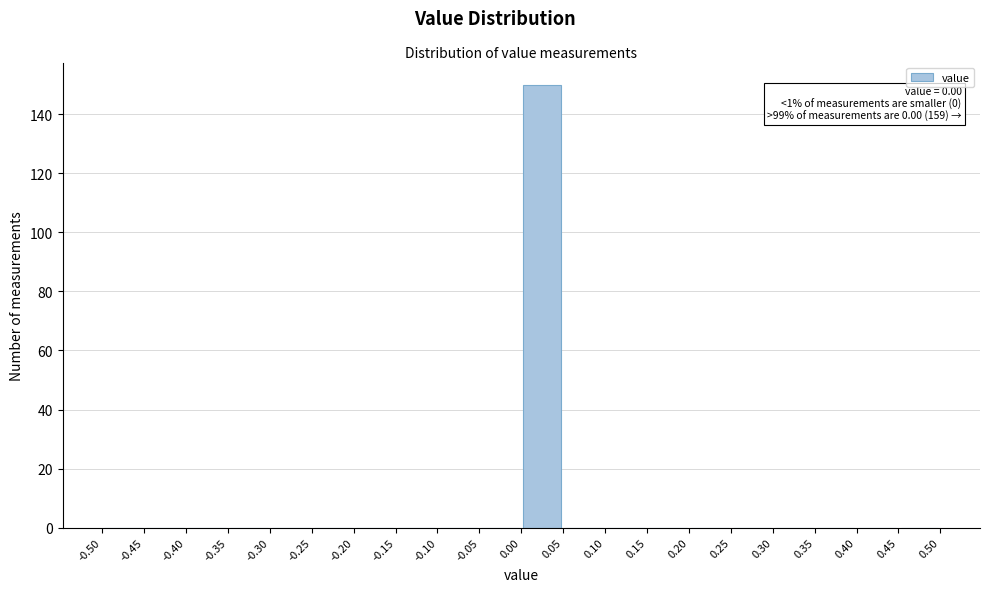

Over which range of the x-axis is the bar tallest?

0.00 to 0.05